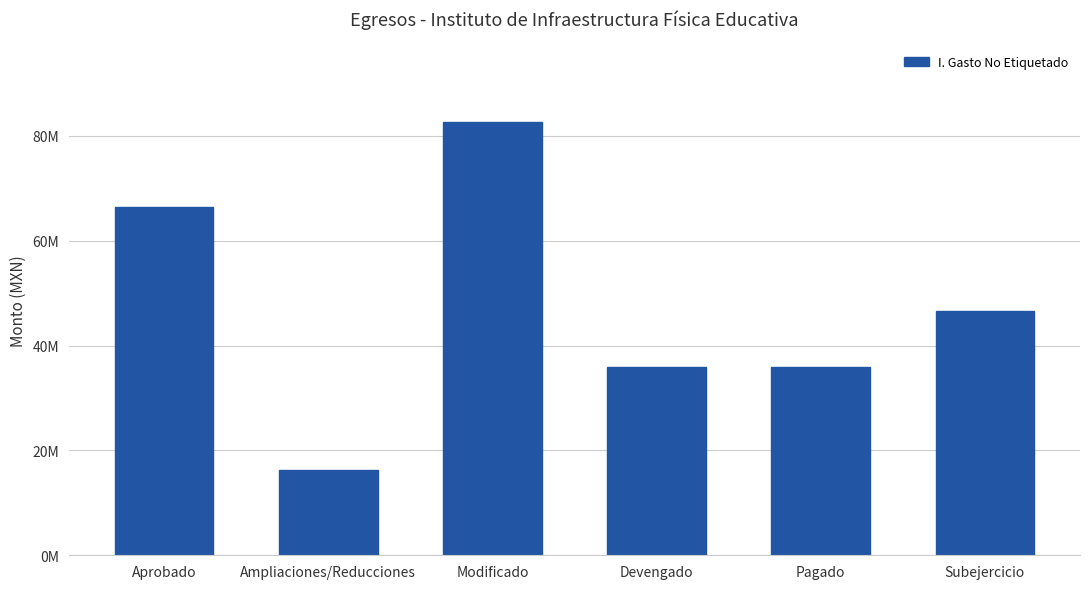

Are the bars horizontal?

No